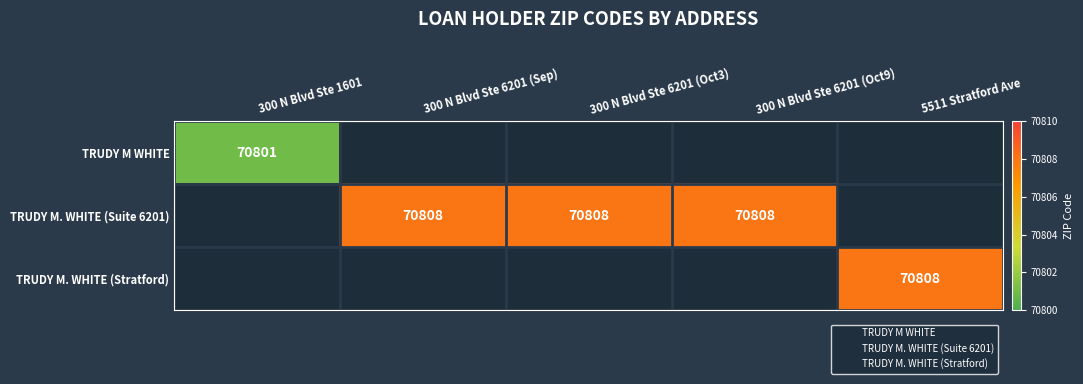

The TRUDY M. WHITE (Stratford) series shows -43032 at 3. True or false?

False